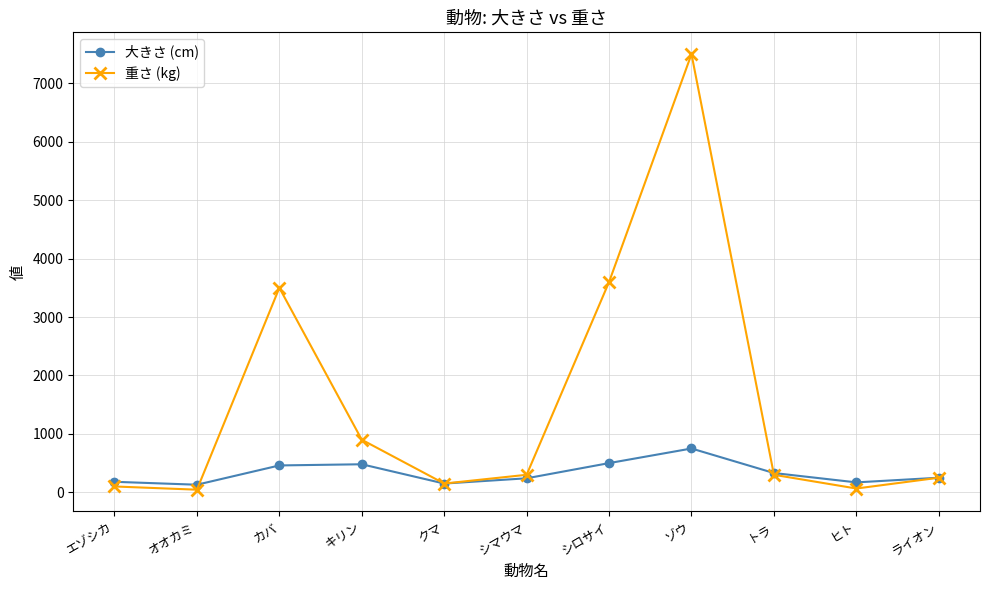

Does the chart have visible grid lines?

Yes